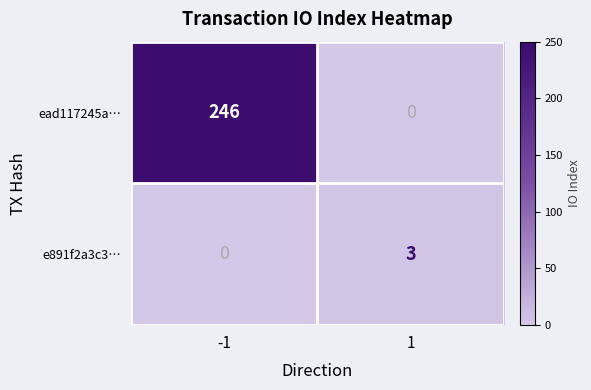

What is the difference between the maximum and minimum values in the ead117245a… series?

246